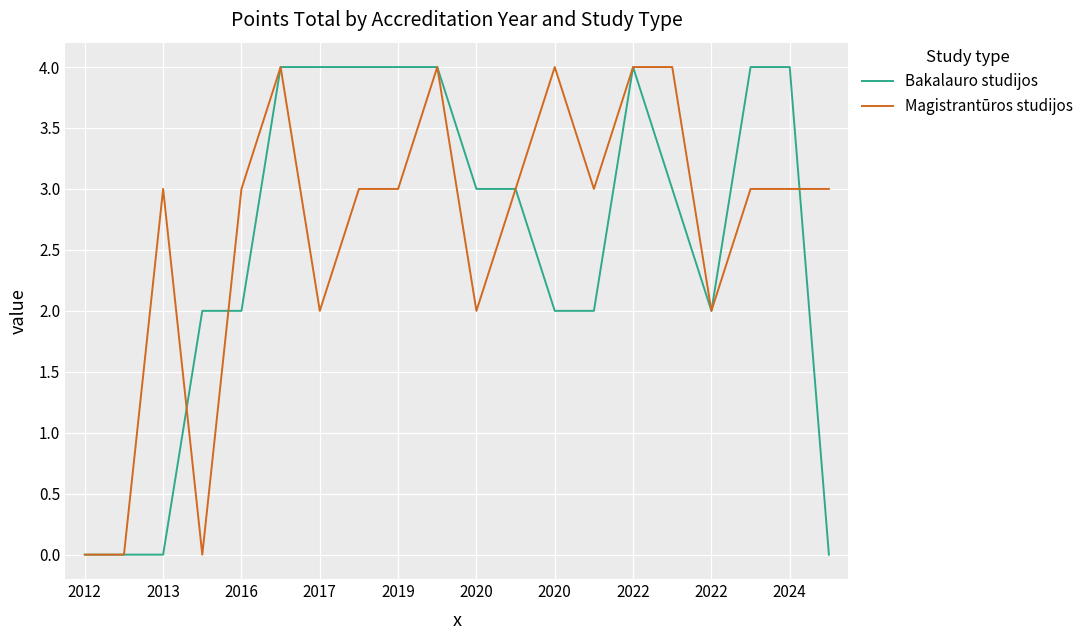

What is the maximum value for Magistrantūros studijos?

4